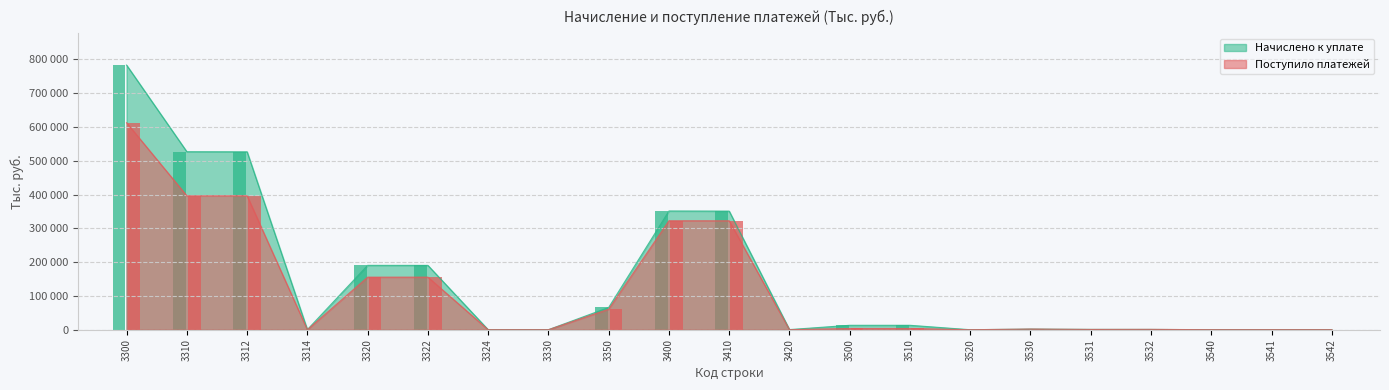

Reading left to right, extract all data points from this chart.

Начислено к уплате: 3300=783093	3310=526741	3312=526445	3314=296	3320=190464	3322=190367	3324=97	3330=50	3350=65838	3400=351357	3410=350953	3420=404	3500=13096	3510=13095	3520=1	3530=1899	3531=985	3532=914	3540=11	3541=6	3542=5
Поступило платежей: 3300=612476	3310=396120	3312=396263	3314=0	3320=155547	3322=155568	3324=0	3330=4	3350=60805	3400=322430	3410=322308	3420=122	3500=3670	3510=3671	3520=0	3530=1966	3531=868	3532=1098	3540=4	3541=4	3542=0